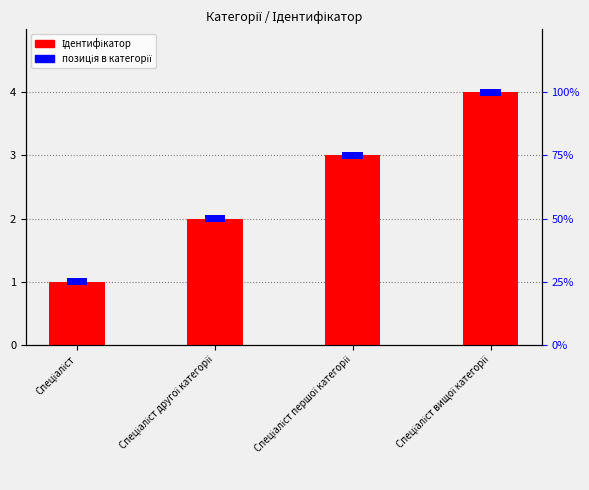

How many categories are shown in the chart?

4